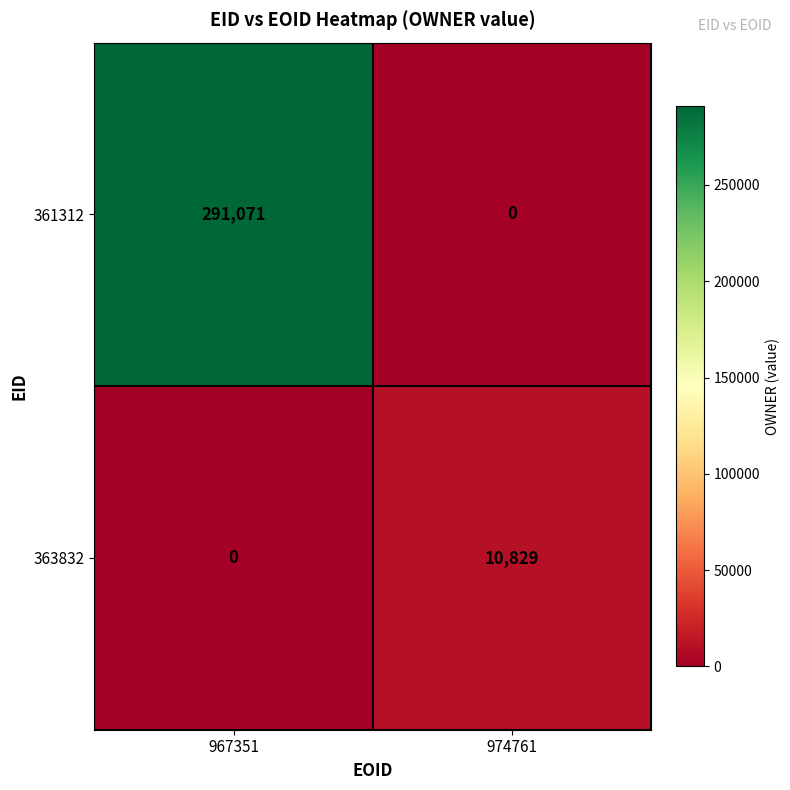

Reading left to right, transcribe all the data shown in this chart.

361312: 967351=291071	974761=0
363832: 967351=0	974761=10829